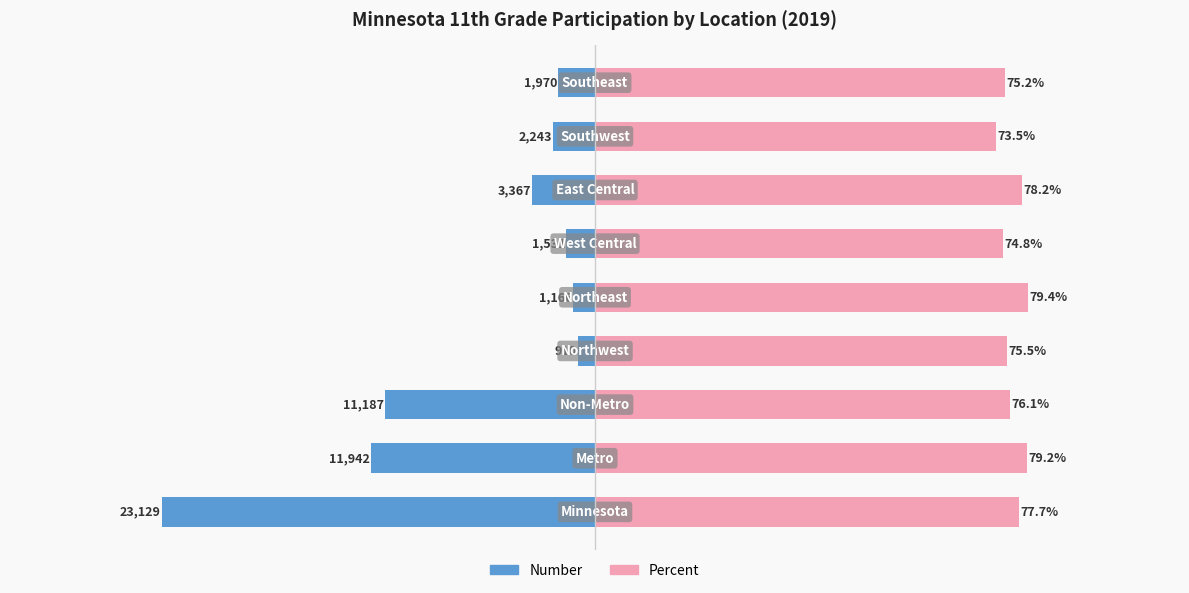

Reading left to right, transcribe all the data shown in this chart.

Number (normalized): -0.8	-0.4	-0.4	-0.0	-0.0	-0.1	-0.1	-0.1	-0.1
Percent: 0.8	0.8	0.8	0.8	0.8	0.7	0.8	0.7	0.8